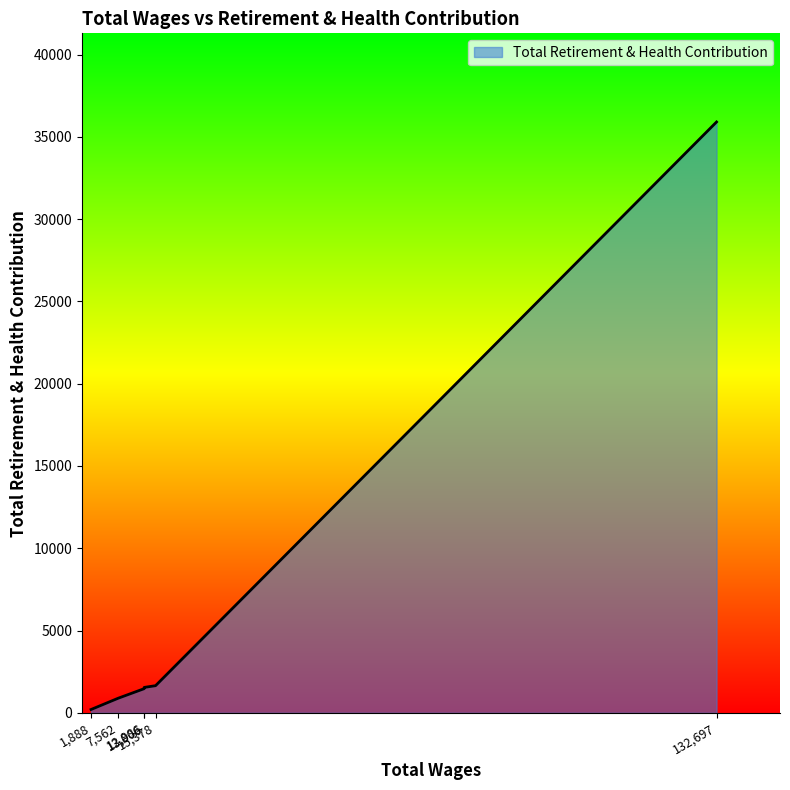

True or false: the data has more than 2 interior local peaks.

False